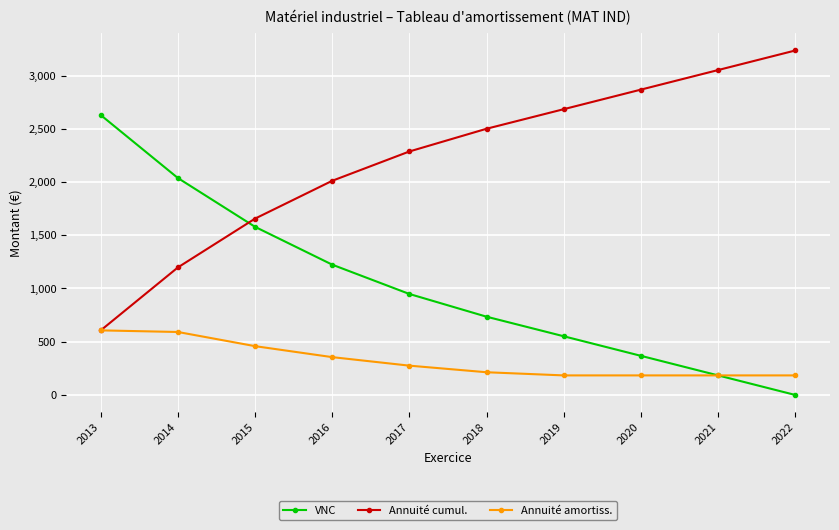

How many values in the Annuité cumul. series exceed 2500?

5